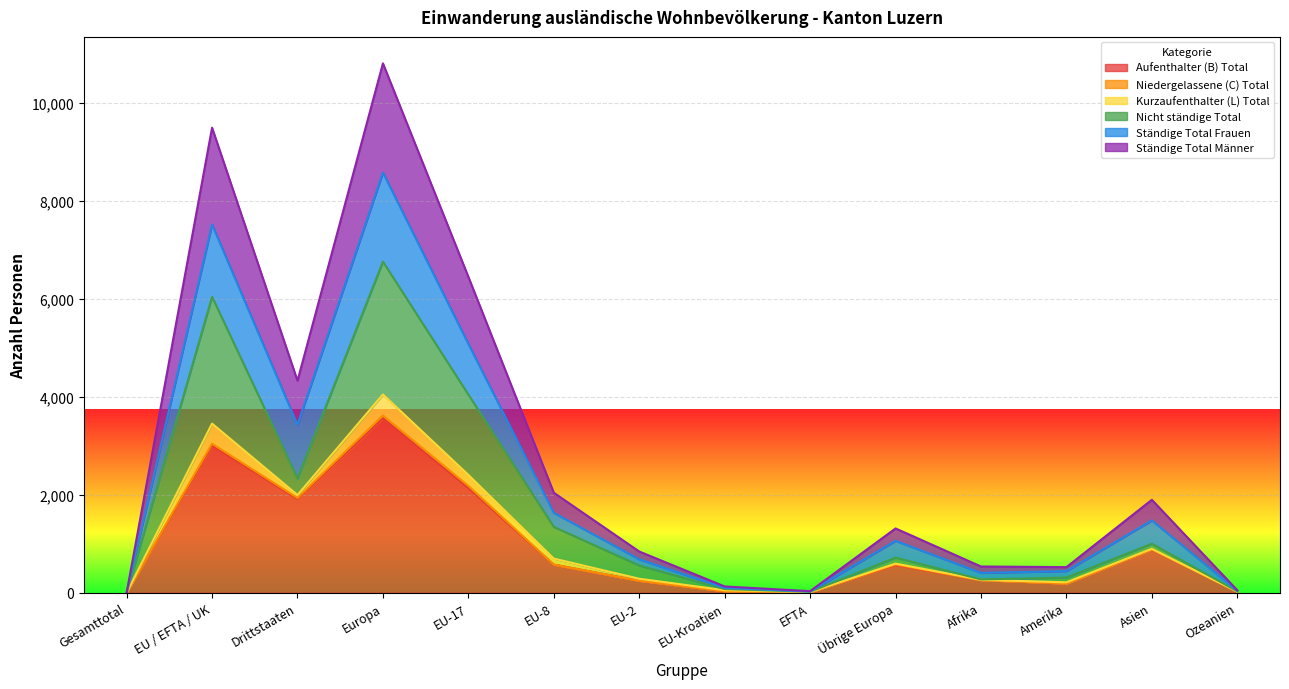

Rank the categories by Ständige Total Frauen value from lowest to highest.

Gesamttotal, EFTA, Ozeanien, EU-Kroatien, Amerika, EU-2, Afrika, EU-8, Übrige Europa, Asien, Drittstaaten, EU-17, EU / EFTA / UK, Europa